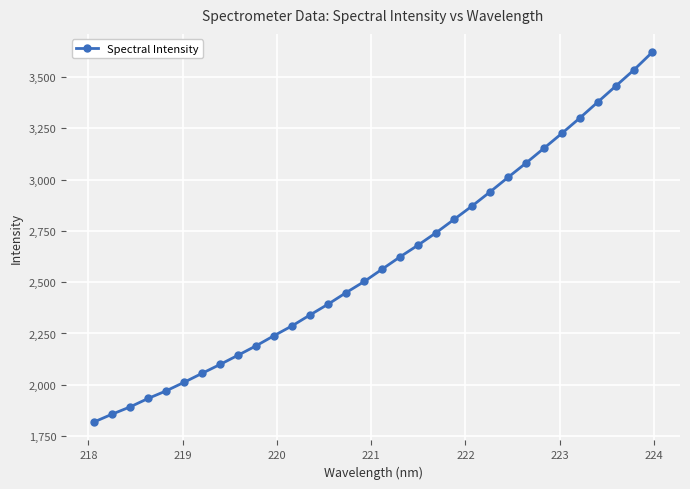

What is the value of the 1st point from the left?

1818.8